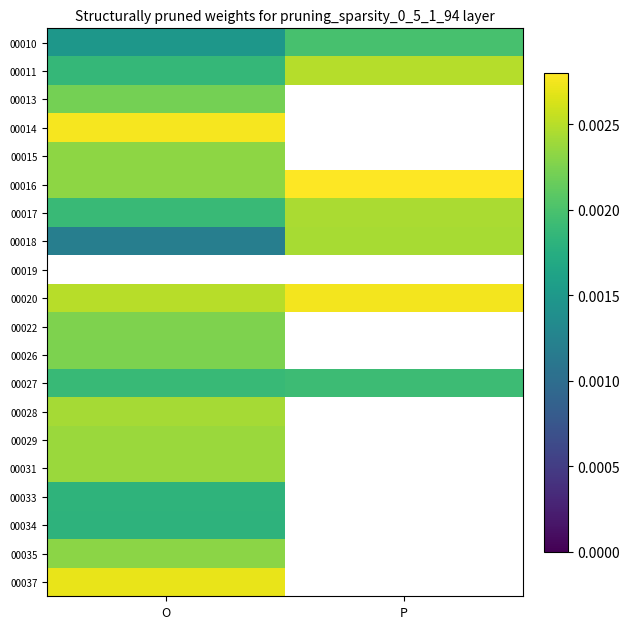

Between O and P, which is larger?

P